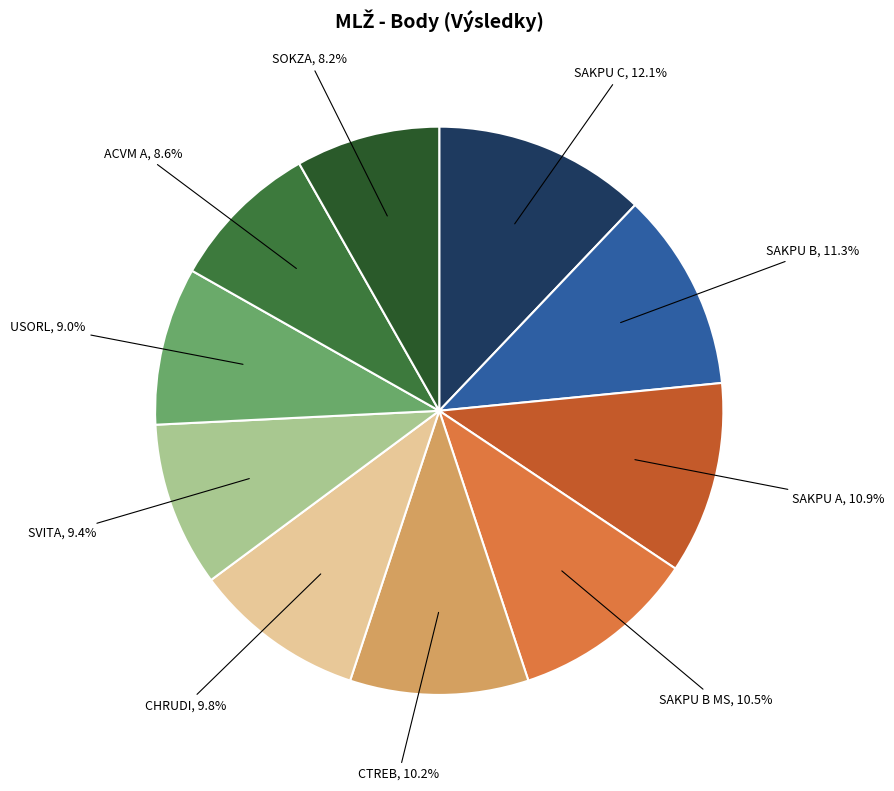

What portion of the pie excludes USORL?

91.0%